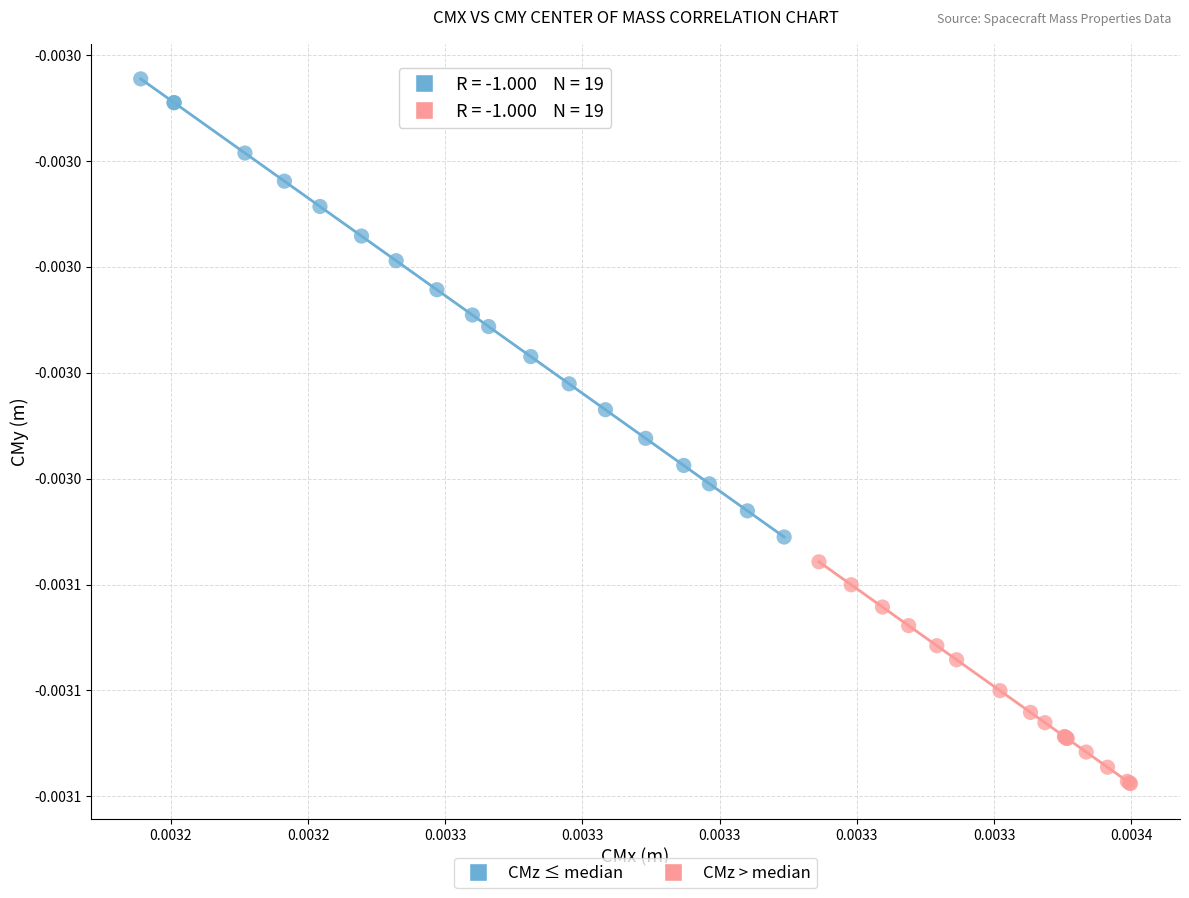

What are all the series names shown in the legend?

CMz ≤ median, CMz > median